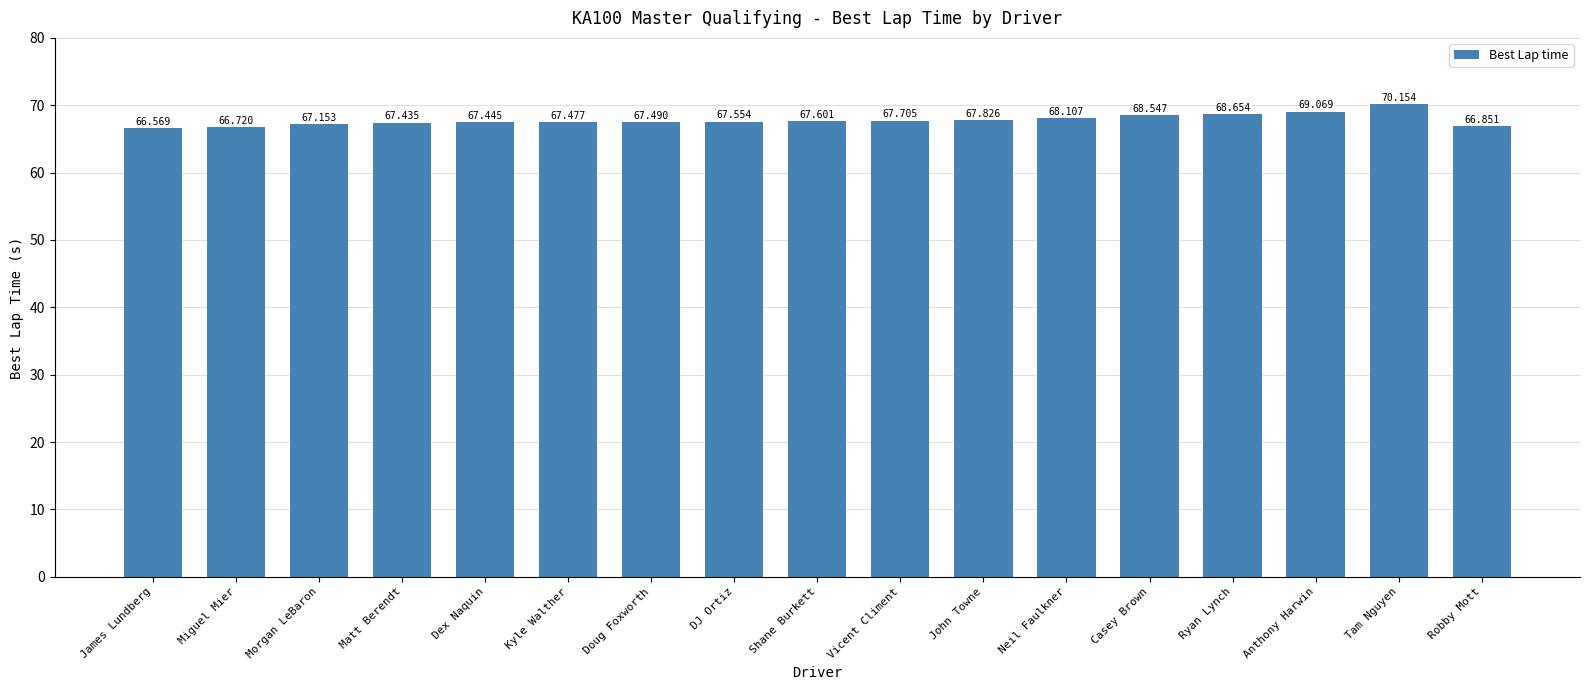

Are the bars horizontal?

No